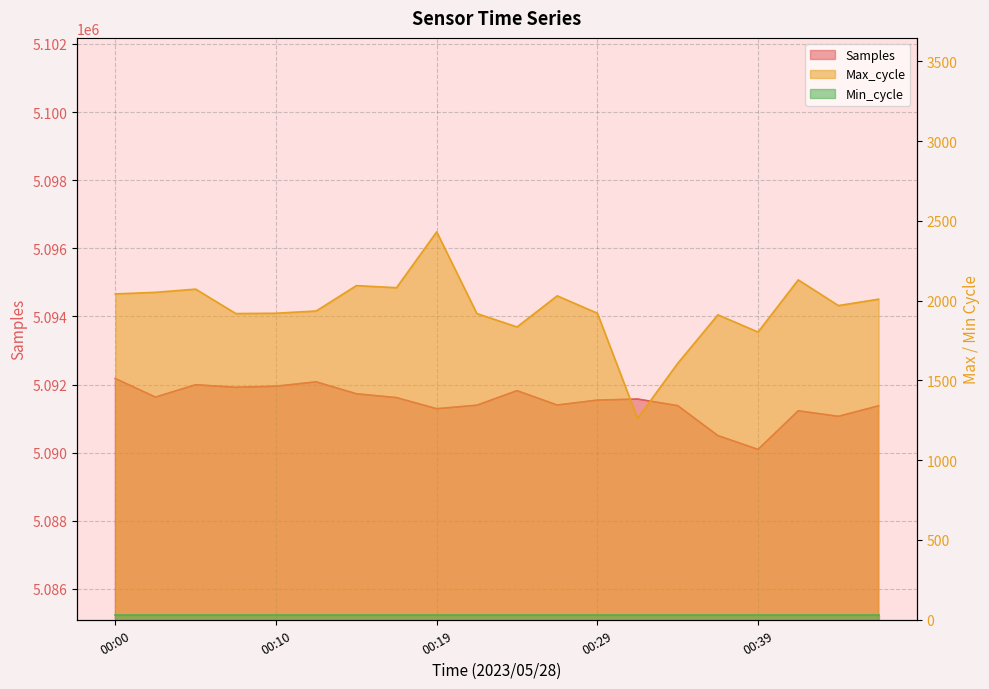

List the labels in order of Max_cycle value, smallest first.

00:32, 00:34, 00:39, 00:24, 00:37, 00:07, 00:22, 00:10, 00:29, 00:12, 00:44, 00:46, 00:27, 00:00, 00:02, 00:05, 00:17, 00:15, 00:42, 00:19